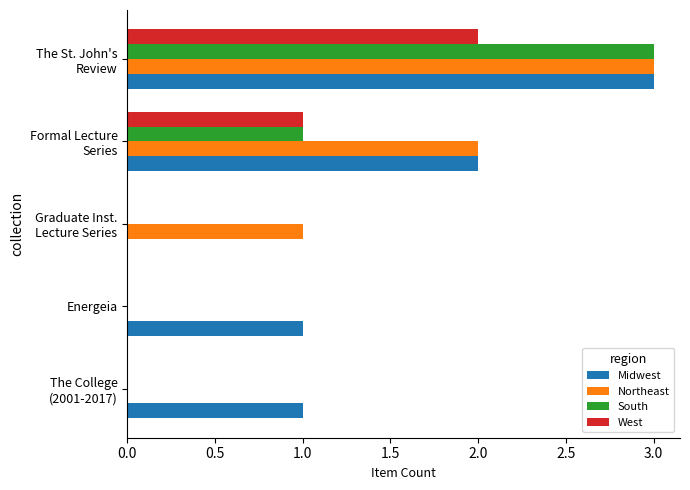

How many West values are between 0 and 1?

4